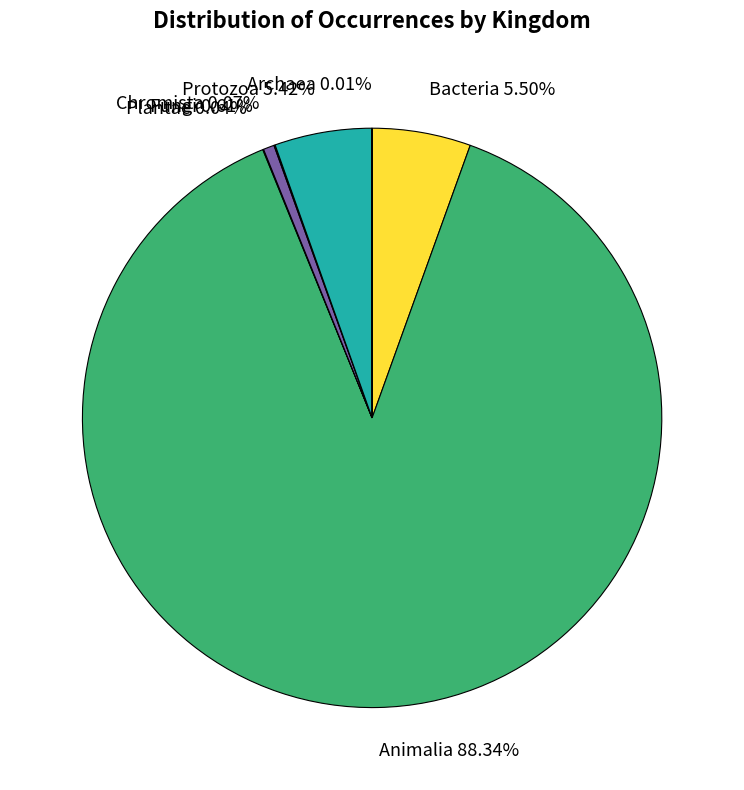

Is there a majority slice in this chart?

Yes